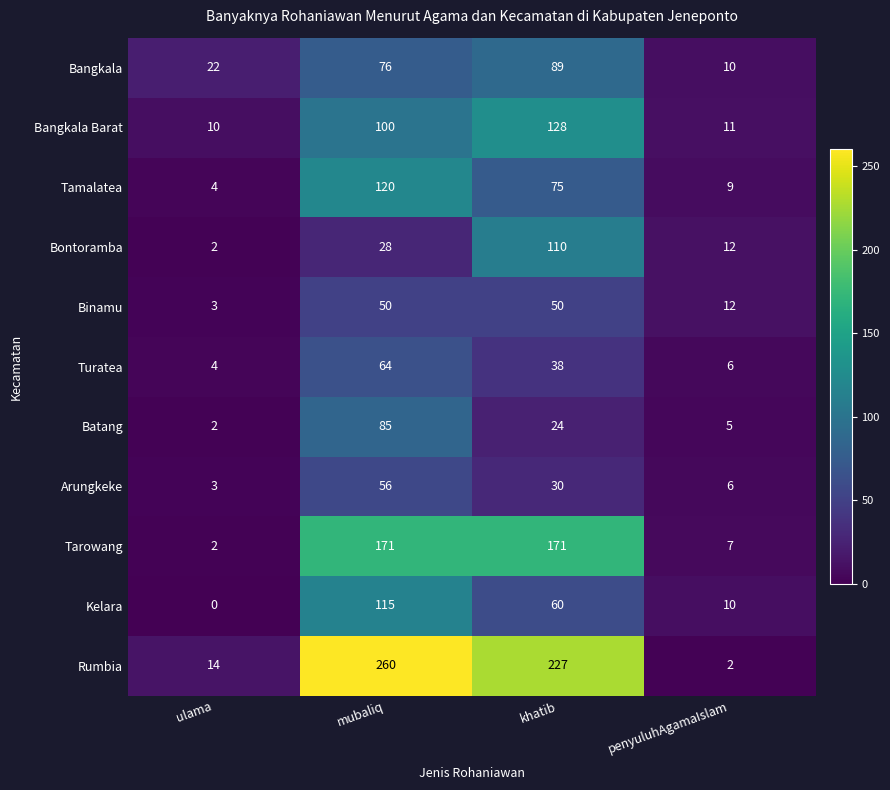

What is the sum of the Bangkala values at penyuluhAgamaIslam and ulama?

32